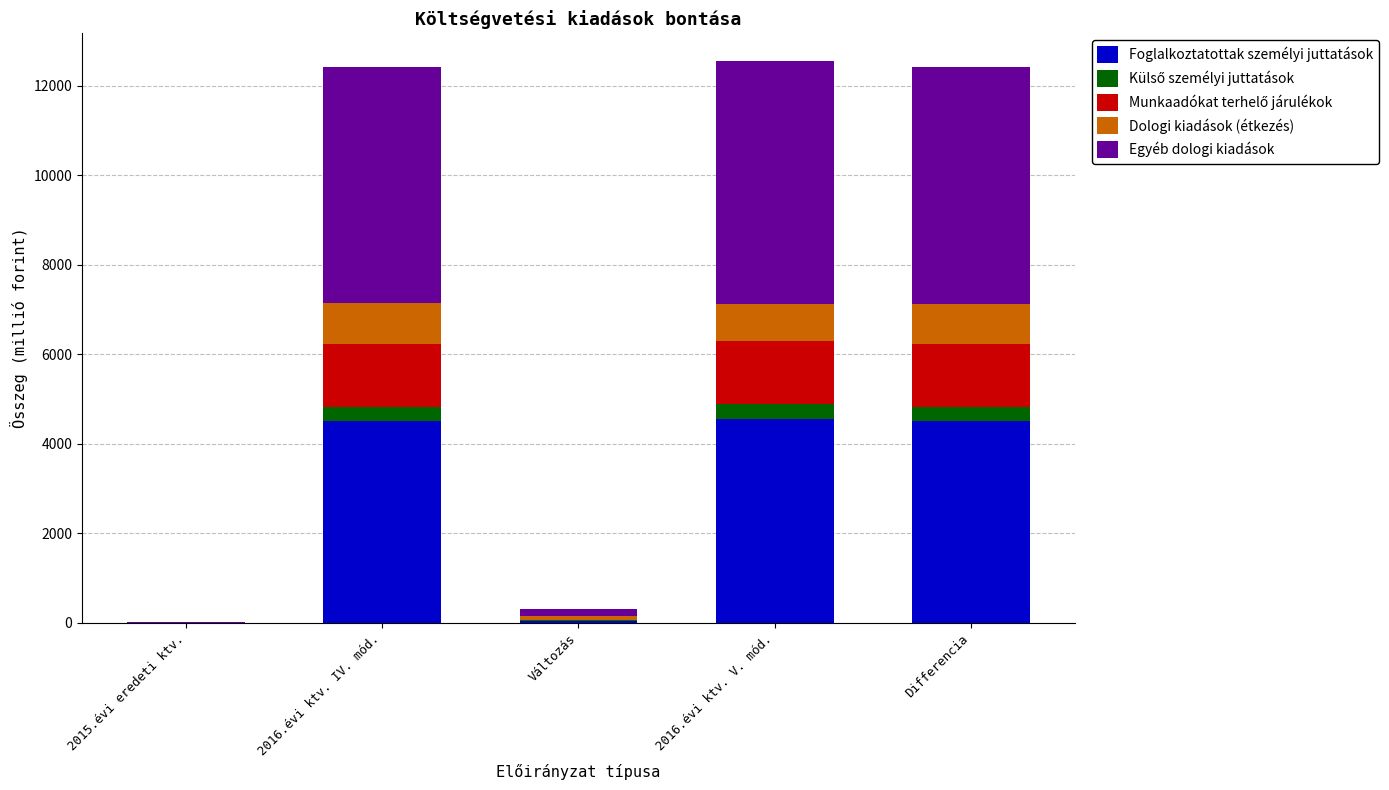

What is the highest value of the Foglalkoztatottak személyi juttatások series?

4561.1